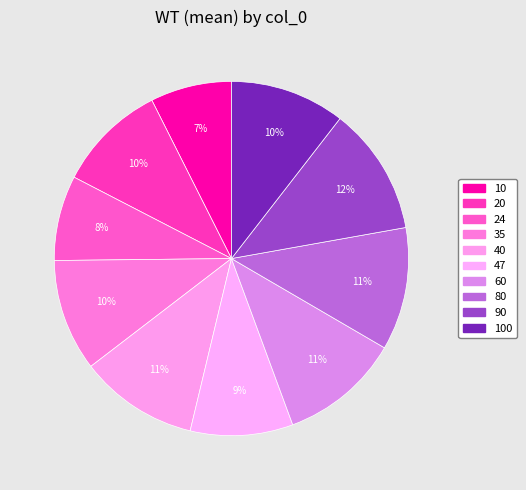

What percentage is the 20 slice, to the nearest percent?

10%